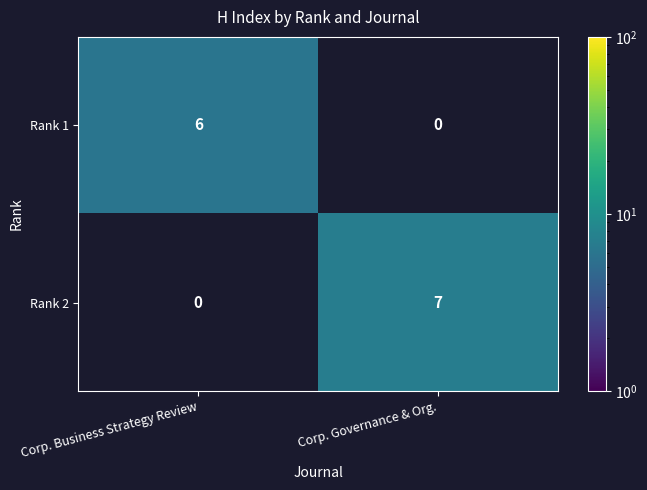

At which category does the chart reach its minimum across all series?

Corp. Business Strategy Review